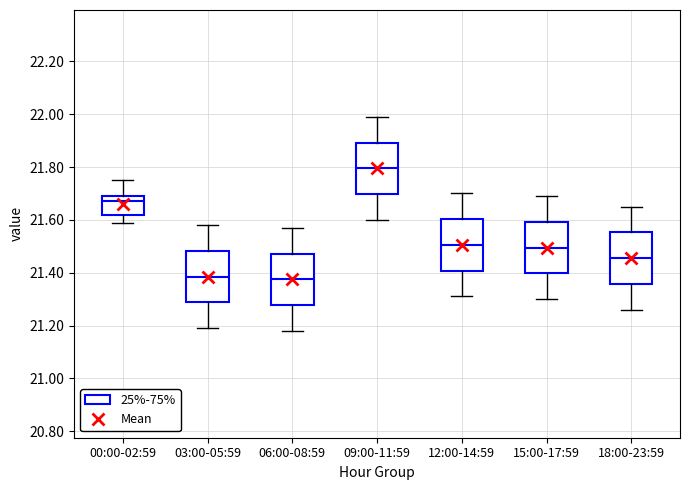

Reading left to right, transcribe this box plot: for each box, give where its median line is, the range the box spans, and where its two whiskers end, as read against the y-axis. The values are not printed on the chart, so give them approximately, as read against the axis.

00:00-02:59: median 21.68, box 21.62 to 21.70, whiskers 21.60 to 21.76
03:00-05:59: median 21.38, box 21.28 to 21.48, whiskers 21.20 to 21.58
06:00-08:59: median 21.38, box 21.28 to 21.48, whiskers 21.18 to 21.58
09:00-11:59: median 21.80, box 21.70 to 21.90, whiskers 21.60 to 22.00
12:00-14:59: median 21.50, box 21.40 to 21.60, whiskers 21.32 to 21.70
15:00-17:59: median 21.50, box 21.40 to 21.60, whiskers 21.30 to 21.70
18:00-23:59: median 21.46, box 21.36 to 21.56, whiskers 21.26 to 21.66